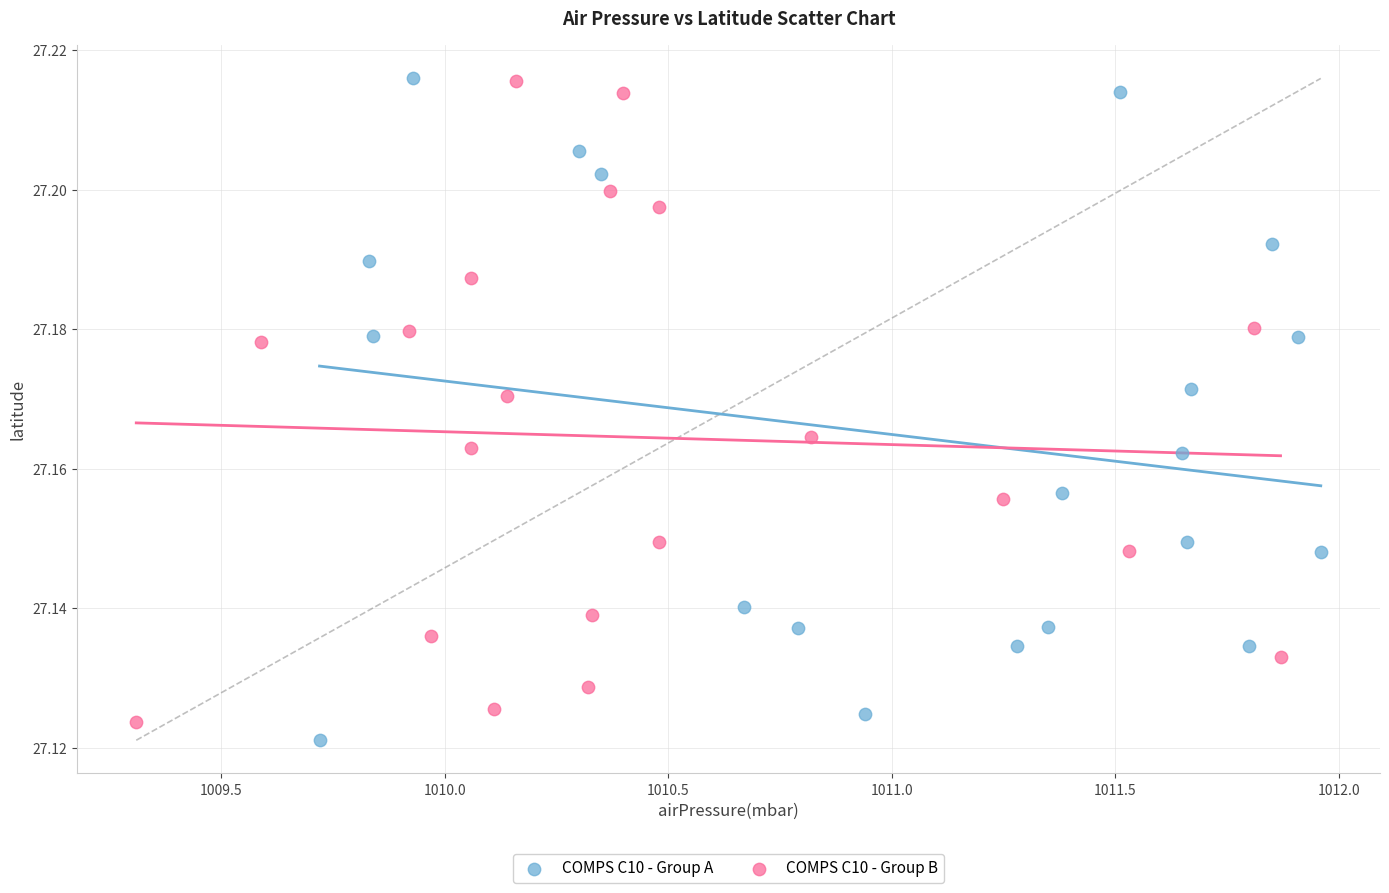

Which series contains the lowest Y value?

COMPS C10 - Group A